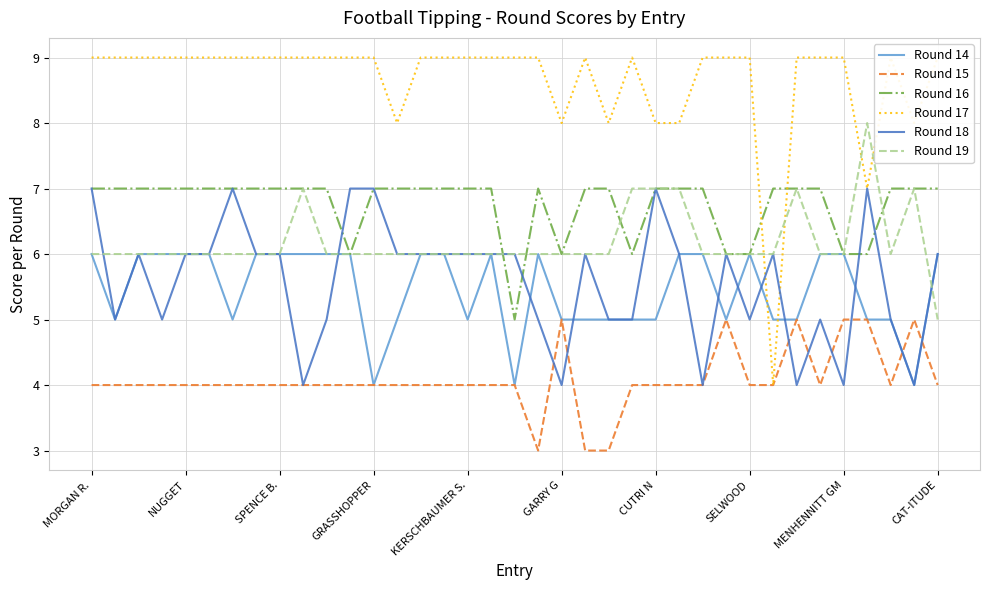

At which label does Round 19 reach its minimum?

CAT-ITUDE